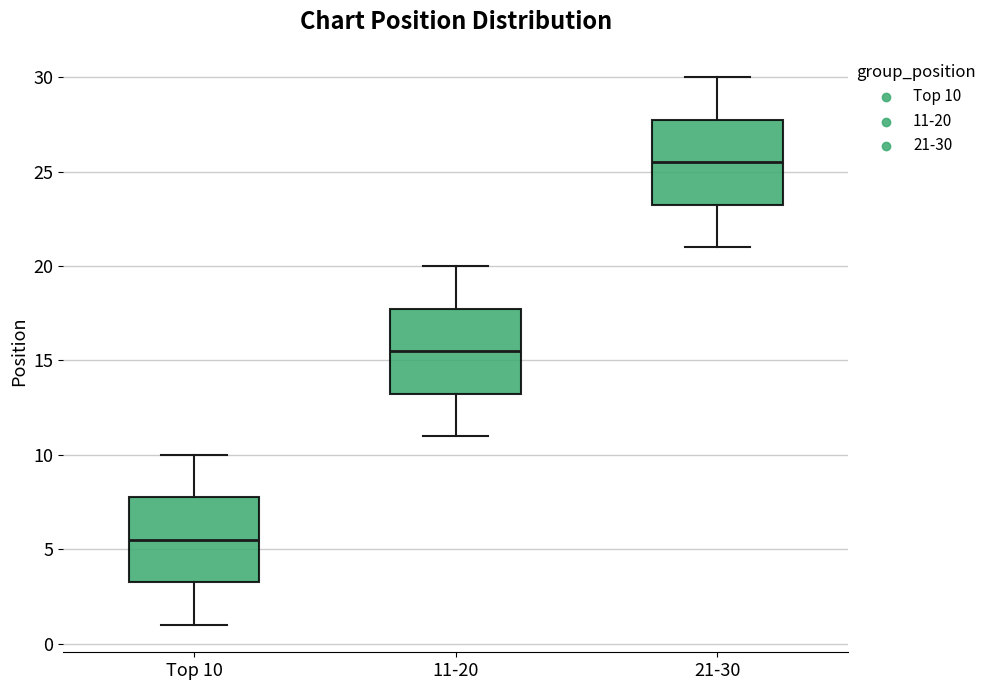

Where does the upper whisker of the box for 21-30 end on the y-axis? The values are not printed on the chart, so give them approximately, as read against the axis.

30.0